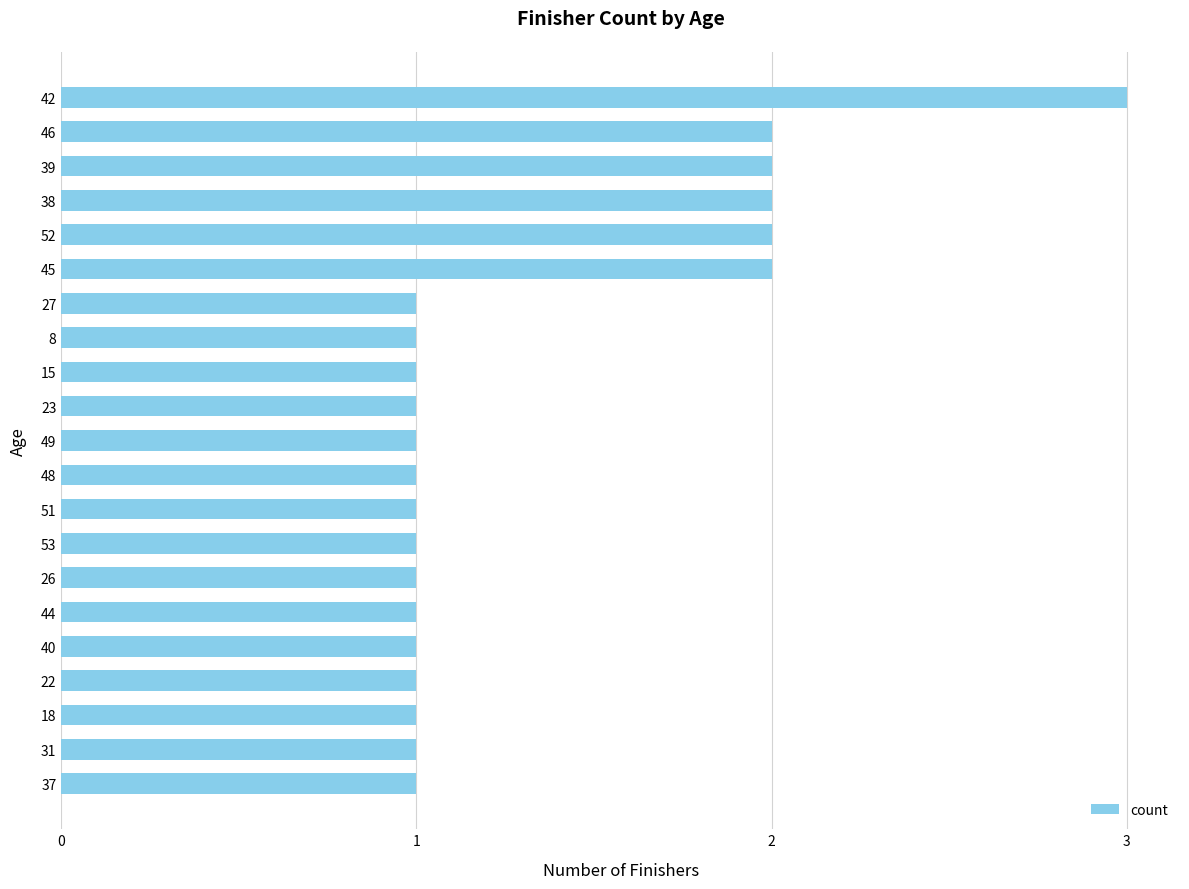

The chart shows a value of 2 at 37. True or false?

False